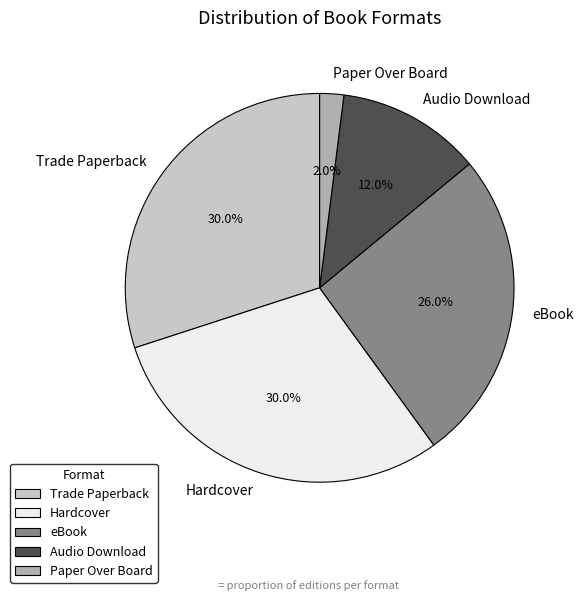

What percentage is the Audio Download slice, to the nearest percent?

12%